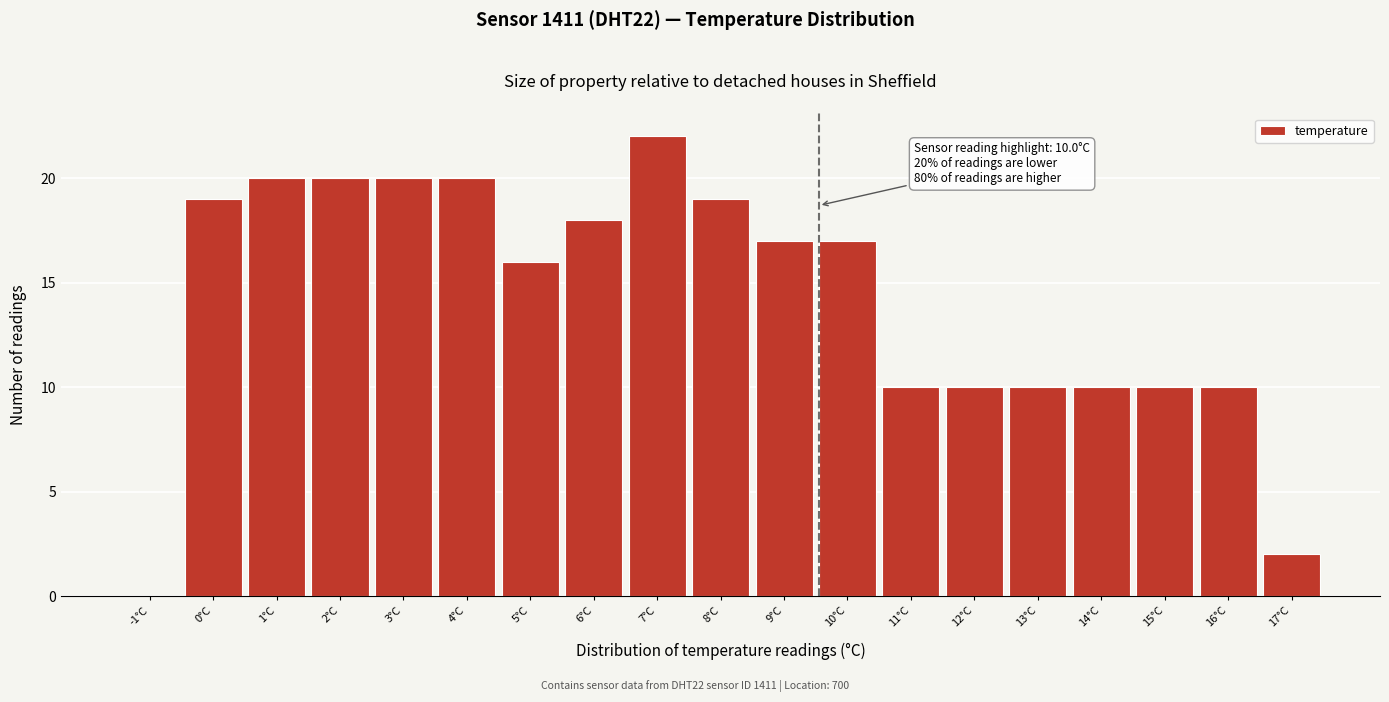

Reading left to right, what are all the values shown in this chart?

-1°C=0	0°C=19	1°C=20	2°C=20	3°C=20	4°C=20	5°C=16	6°C=18	7°C=22	8°C=19	9°C=17	10°C=17	11°C=10	12°C=10	13°C=10	14°C=10	15°C=10	16°C=10	17°C=2